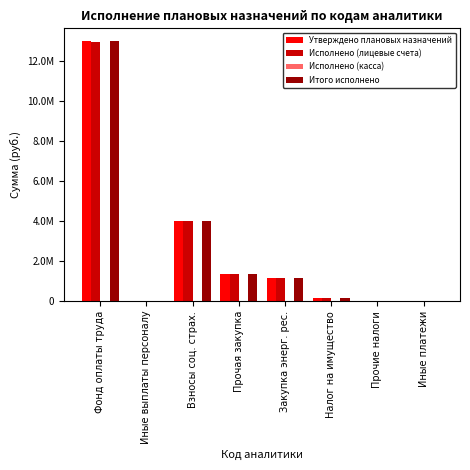

Reading right to left, transcribe all the data shown in this chart.

Утверждено плановых назначений: 5323.4	4708.0	159841.0	1157597.0	1353868.9	4017480.0	446.7	12991226.1
Исполнено (лицевые счета): 5323.4	4708.0	159841.0	1157597.0	1353868.9	4017480.0	446.7	12970464.1
Исполнено (касса): 0.0	0.0	0.0	0.0	0.0	0.0	0.0	20762.0
Итого исполнено: 5323.4	4708.0	159841.0	1157597.0	1353868.9	4017480.0	446.7	12991226.1